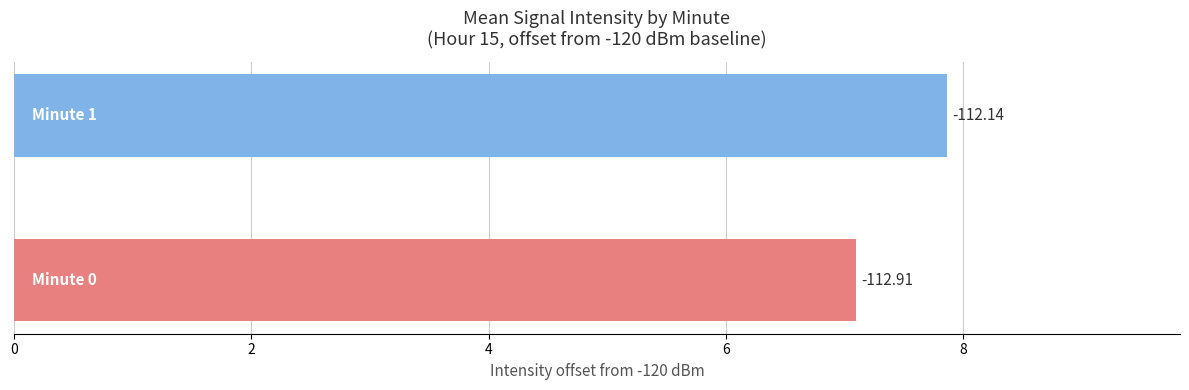

What is the greatest value displayed?

7.9